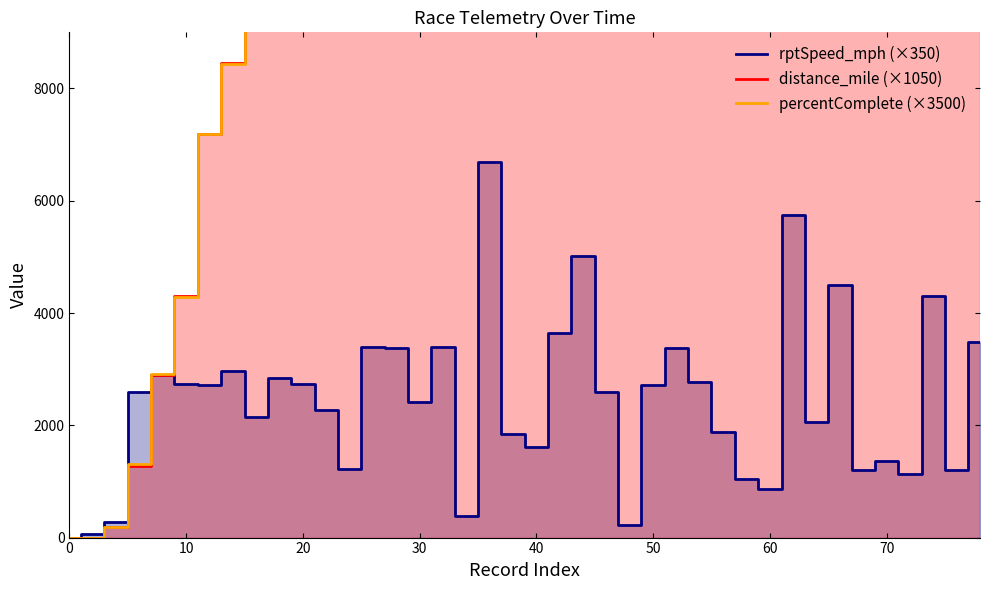

What are all the series names shown in the legend?

rptSpeed_mph (×350), distance_mile (×1050), percentComplete (×3500)